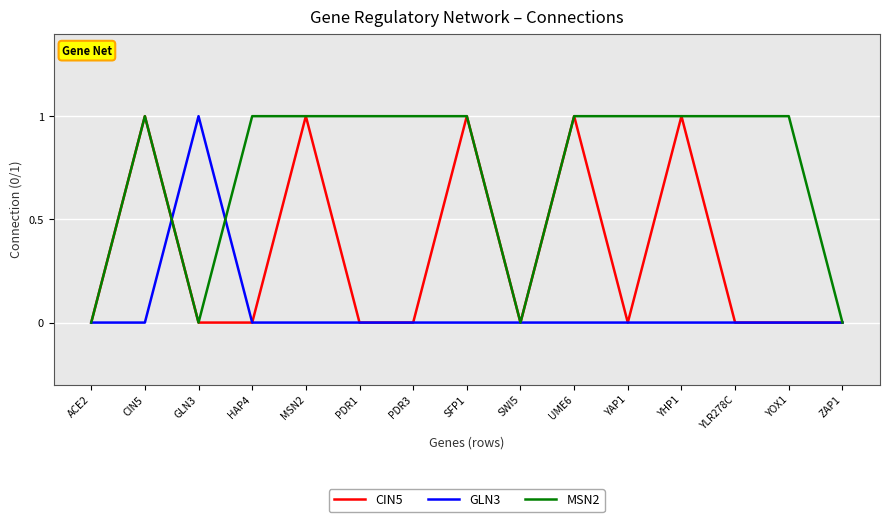

How many values in the MSN2 series are below 1?

4